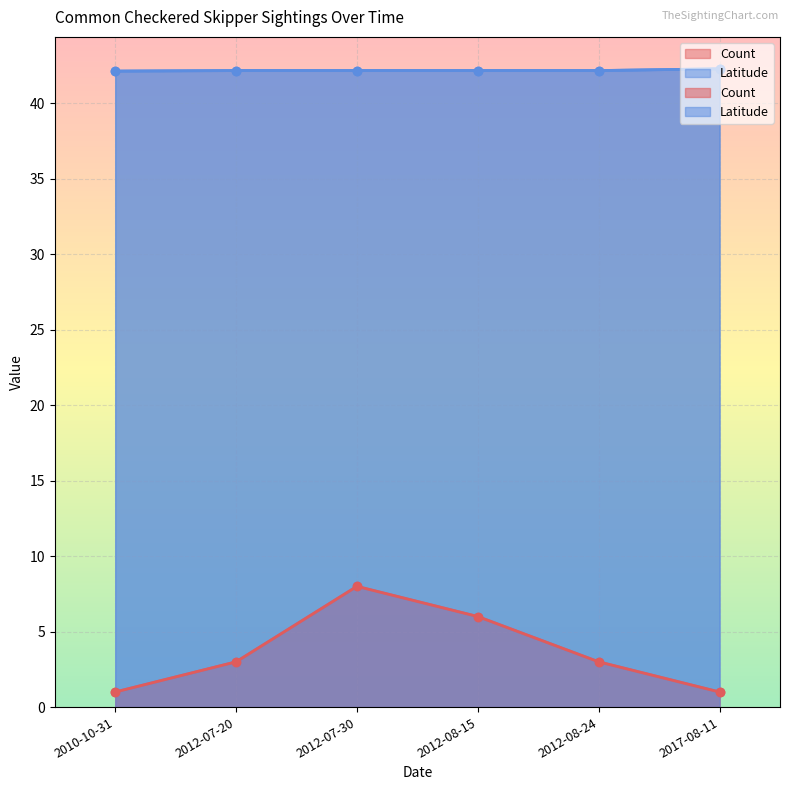

Reading left to right, list all the values displayed in this chart.

Count: 2012-07-20=3.0	2012-08-24=3.0	2012-08-15=6.0	2012-07-30=8.0	2010-10-31=1.0	2017-08-11=1.0
Latitude: 2012-07-20=42.2	2012-08-24=42.2	2012-08-15=42.2	2012-07-30=42.2	2010-10-31=42.1	2017-08-11=42.3